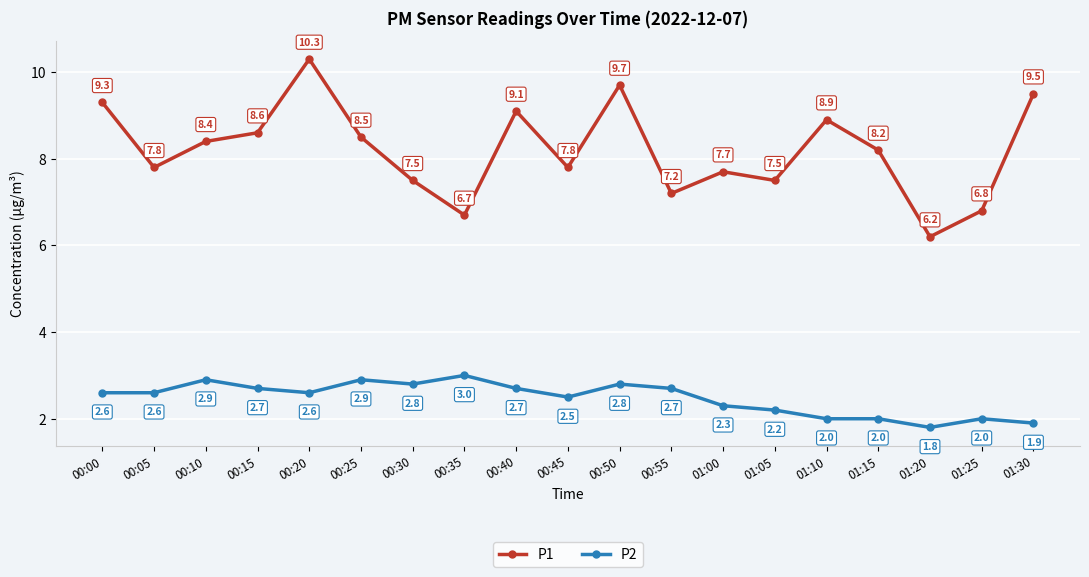

True or false: P2 has more than 0 interior local peaks.

True